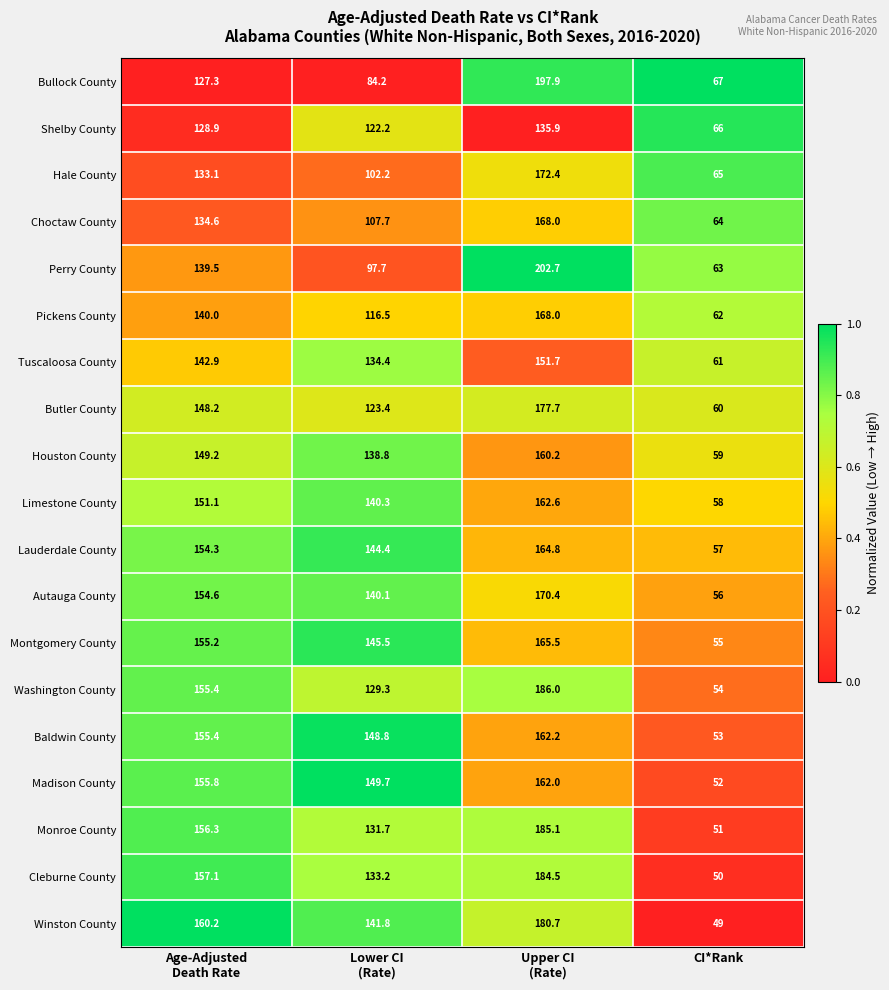

What is the average value of the Houston County series?

126.8